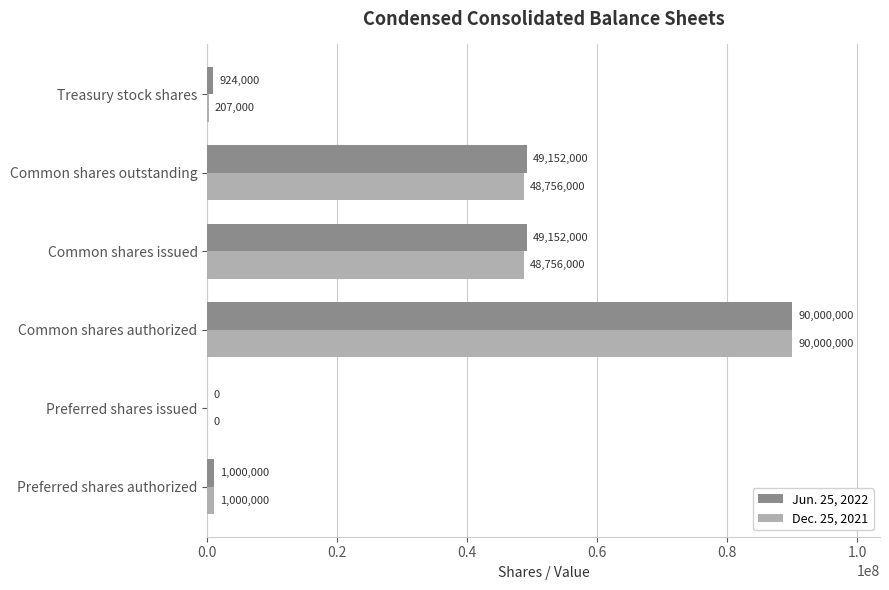

Is the value of Jun. 25, 2022 at Common shares outstanding greater than the value of Dec. 25, 2021 at Preferred shares authorized?

Yes